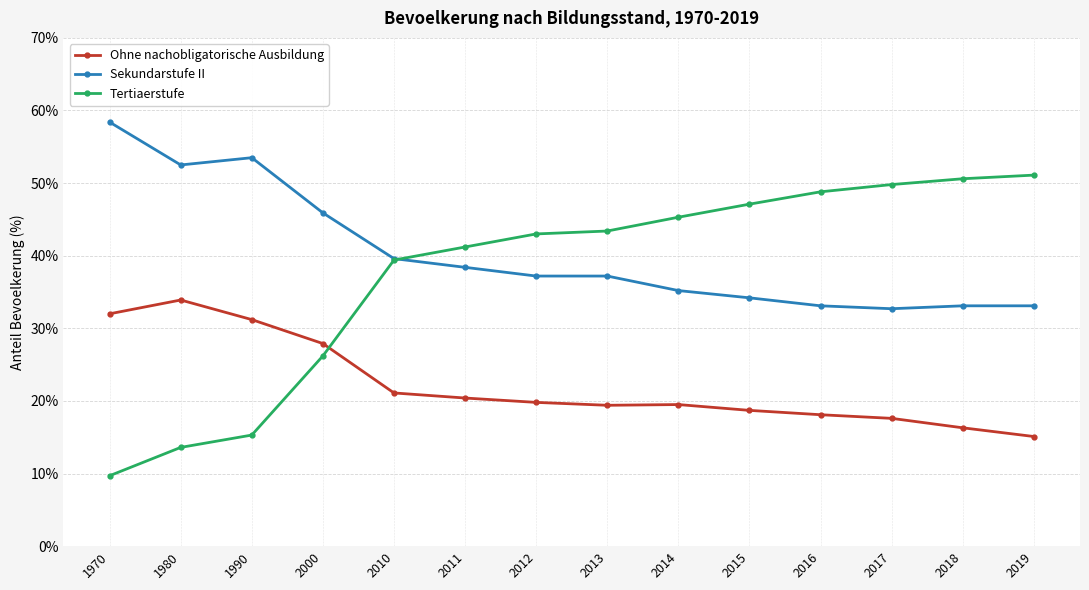

What is the sum of all Sekundarstufe II values?

564.1